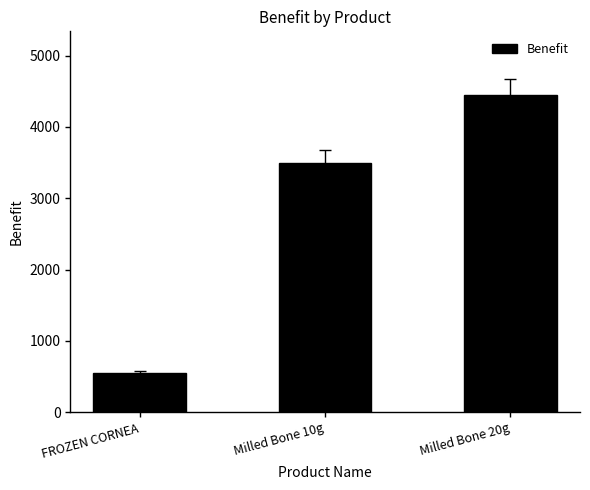

What is the smallest value displayed?

550